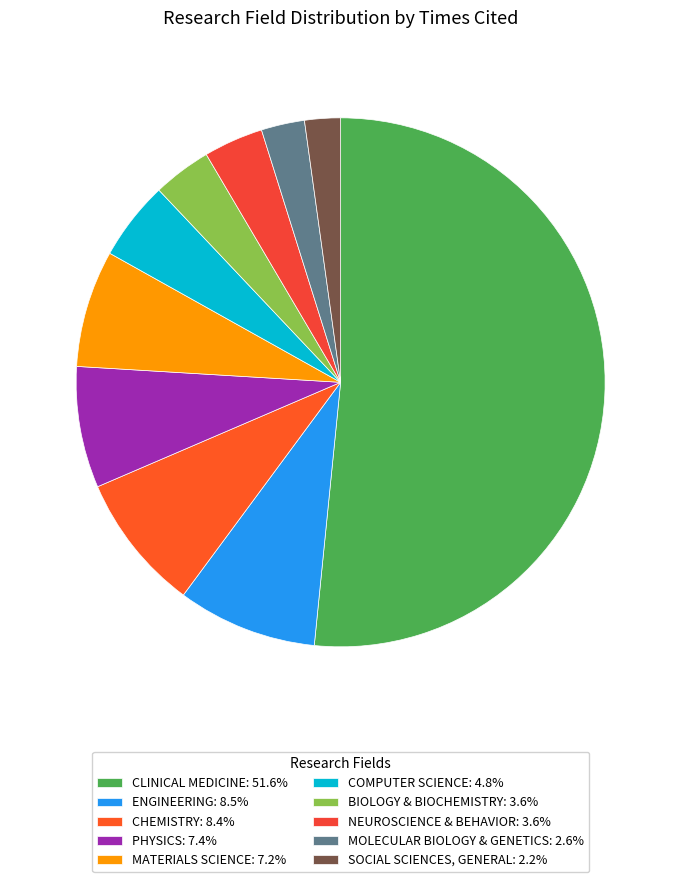

What percentage is the COMPUTER SCIENCE slice, to the nearest percent?

5%